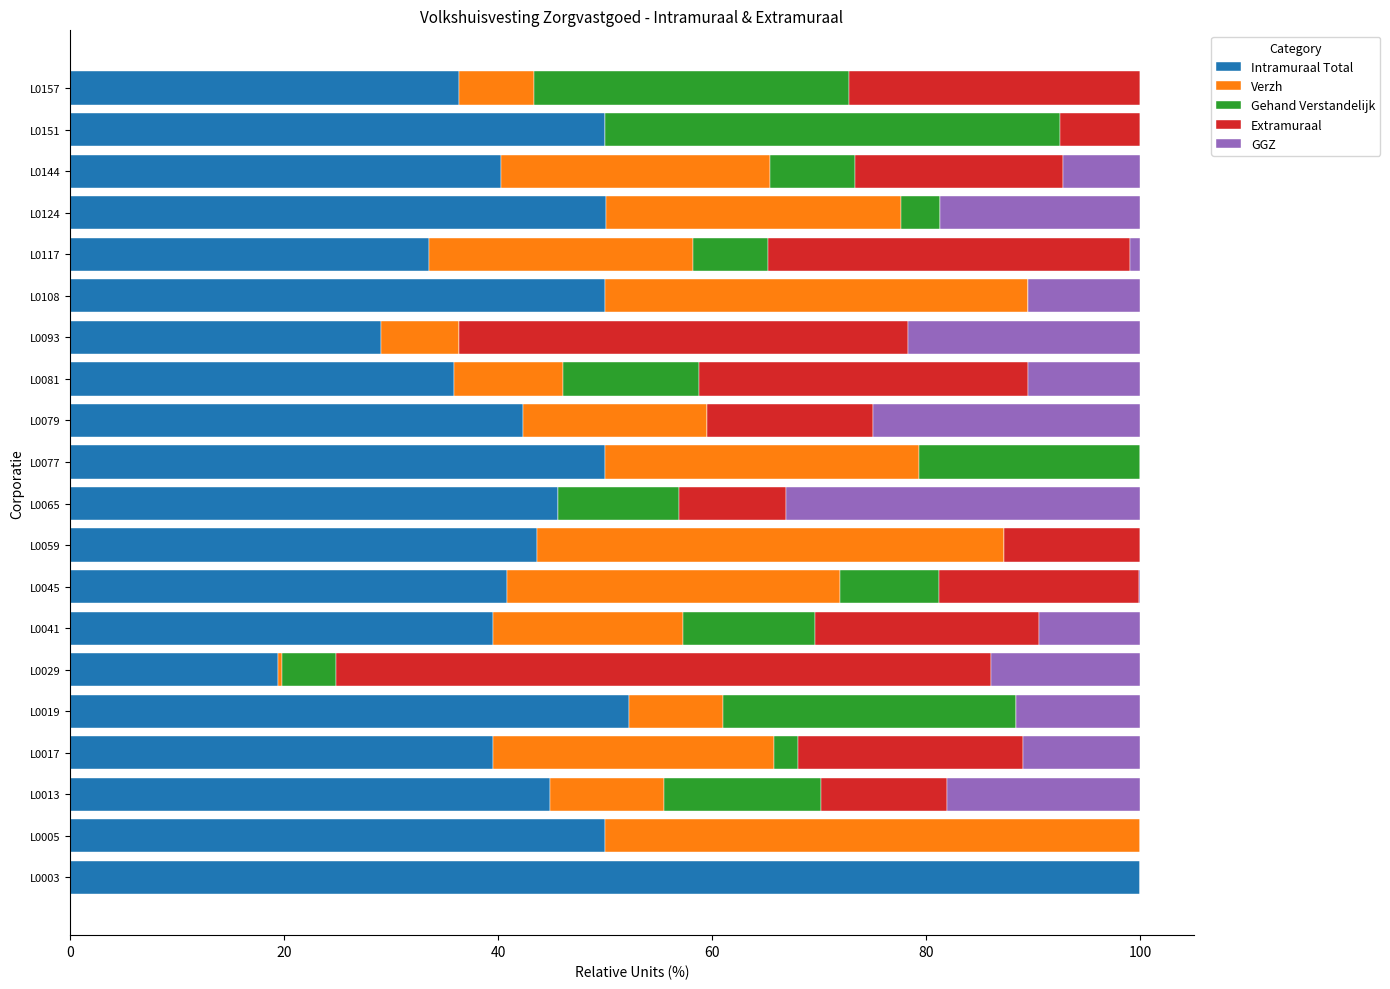

True or false: Intramuraal Total has a value of 36.4 at L0157.

True